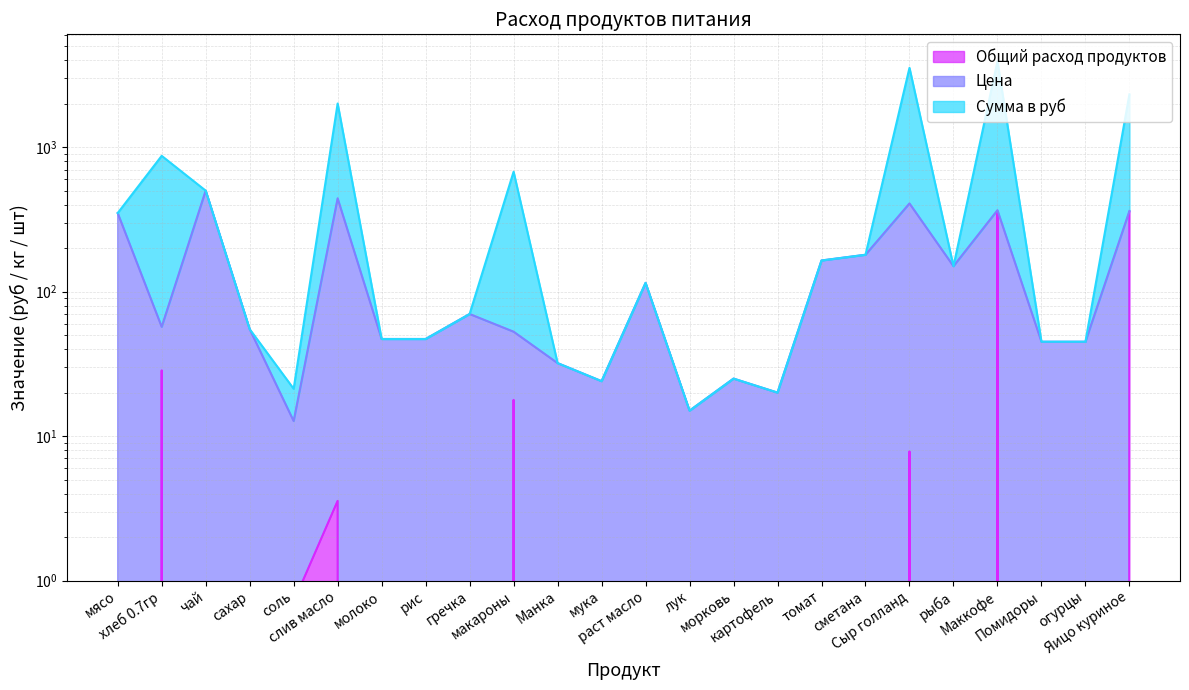

What is the difference between the maximum and second lowest values in the Сумма в руб series?

3906.0